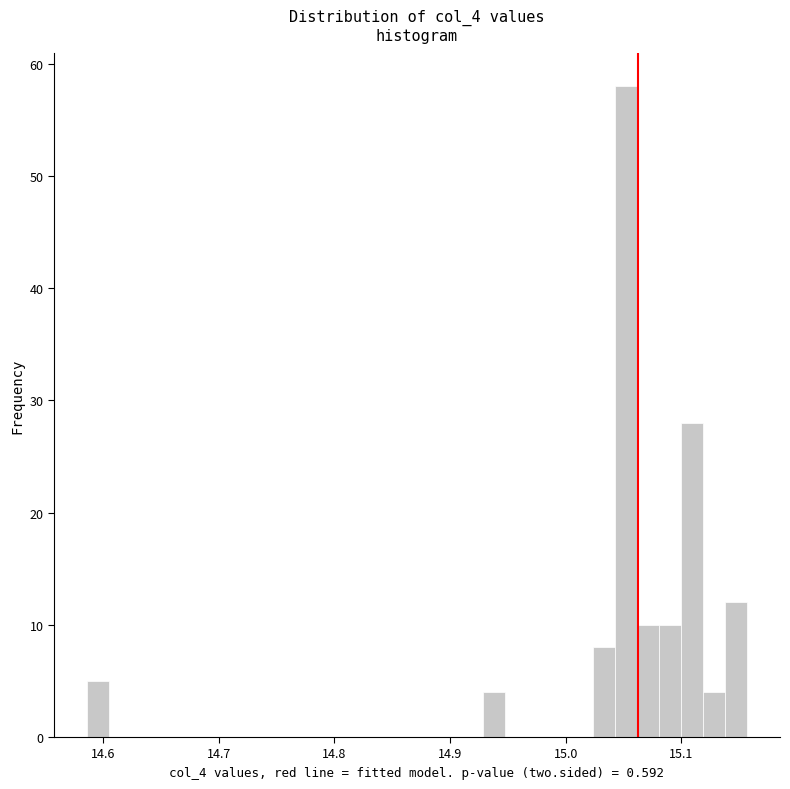

Around what value on the x-axis is the tallest bar? Give the approximate position of its centre, as read against the axis.

15.05